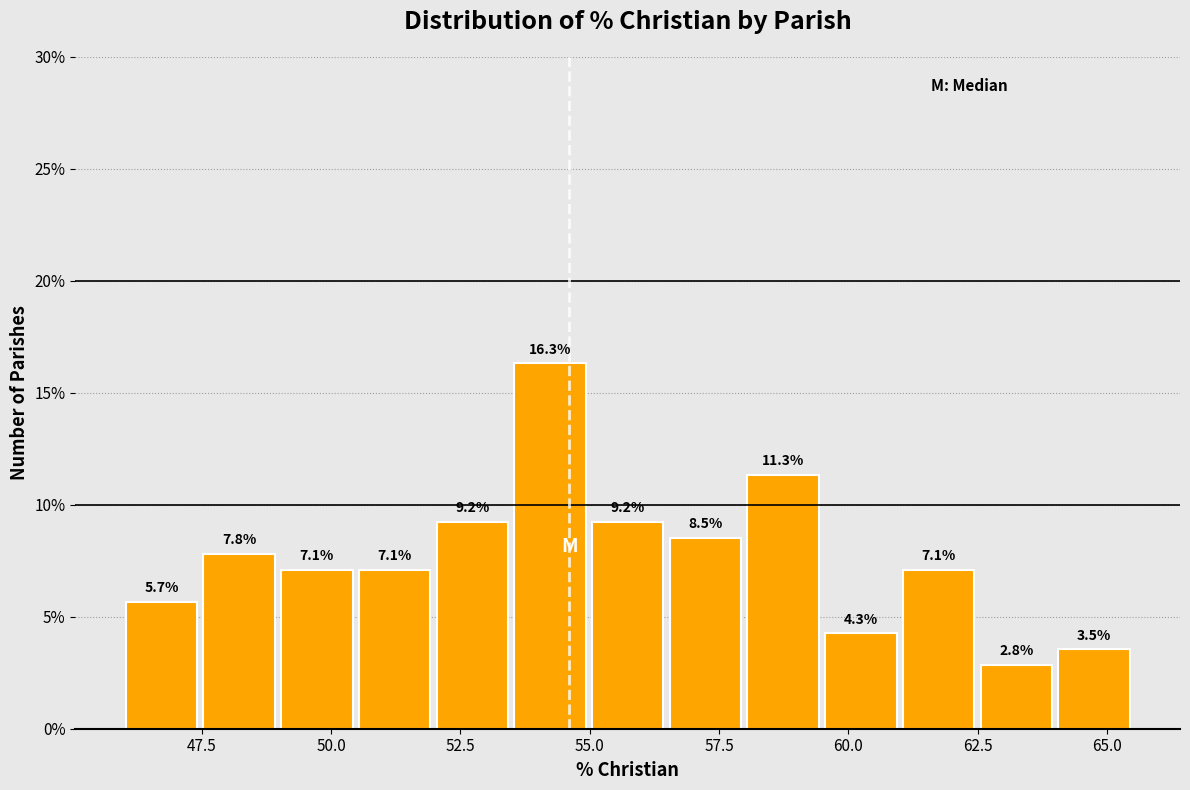

Around what value on the x-axis is the tallest bar? Give the approximate position of its centre, as read against the axis.

54.0